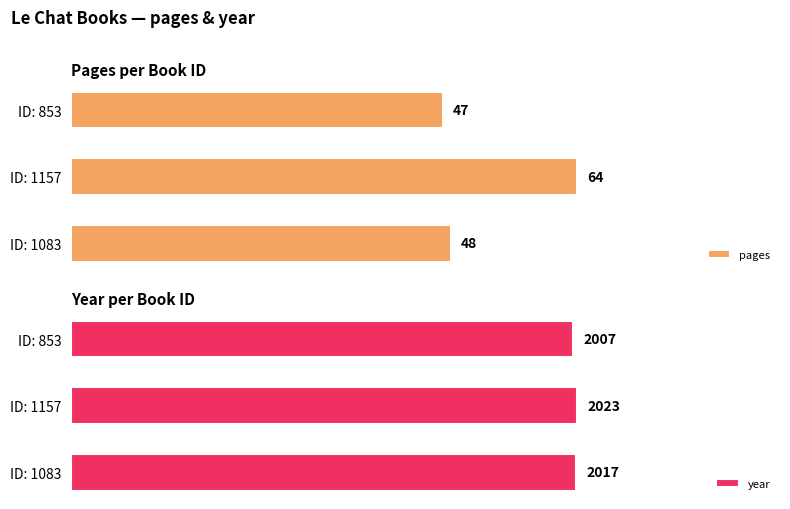

List the labels in order of year value, largest first.

ID: 1157, ID: 1083, ID: 853